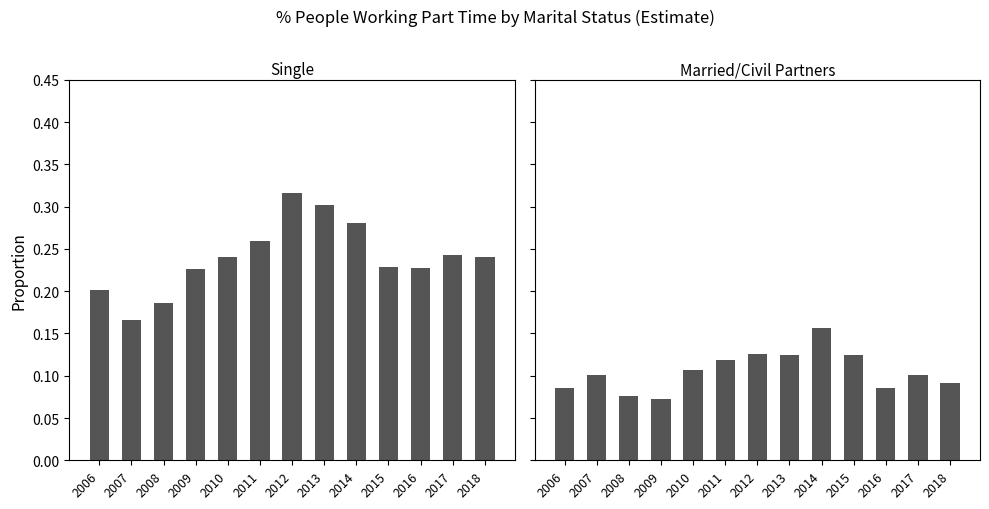

What is the smallest value displayed?

0.1